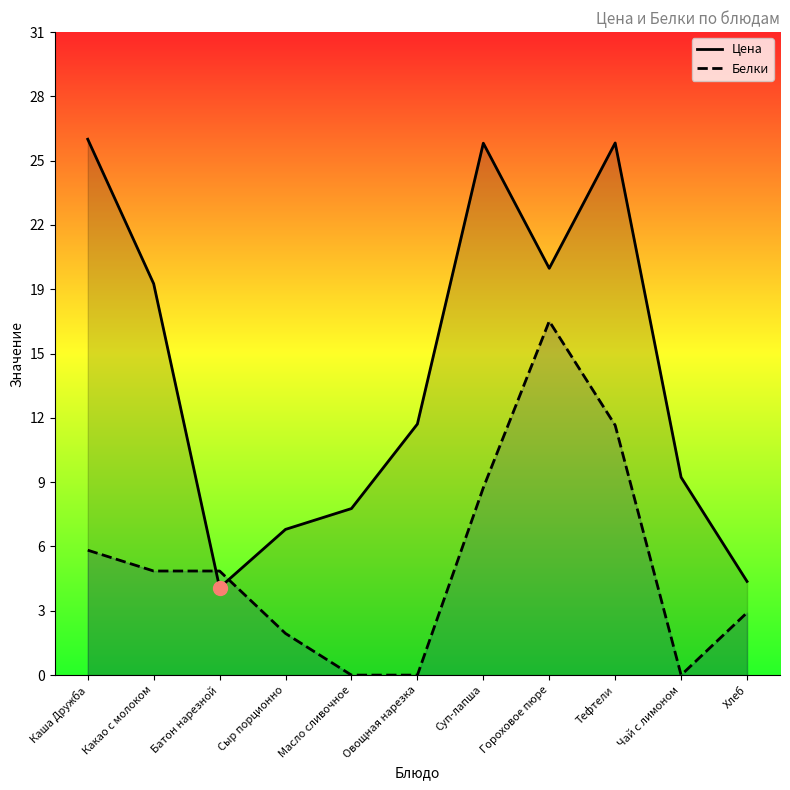

What is the sum of the Цена values at Чай с лимоном and Батон нарезной?

13.7